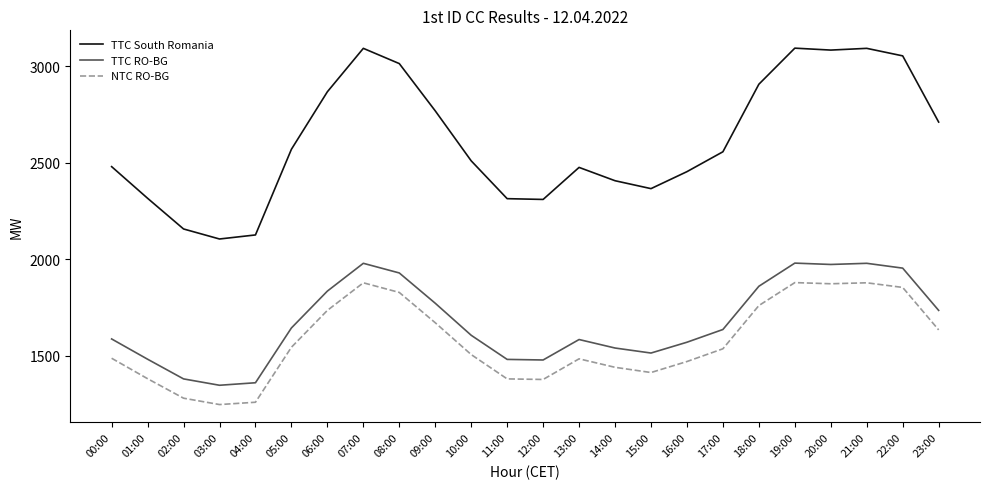

Which series has the largest total across all categories?

TTC South Romania